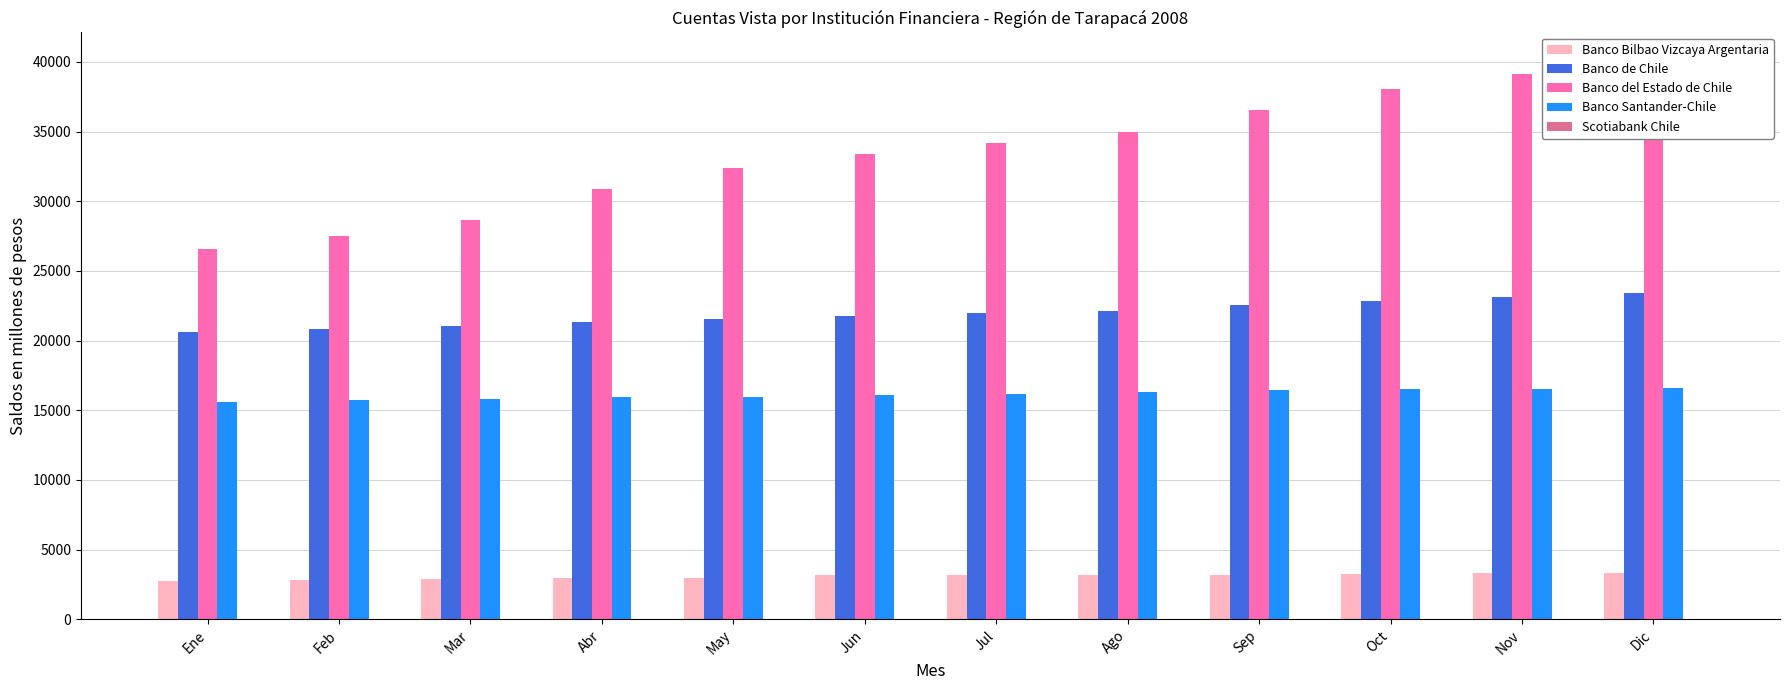

What is the sum of the Scotiabank Chile values at Nov and Oct?

56